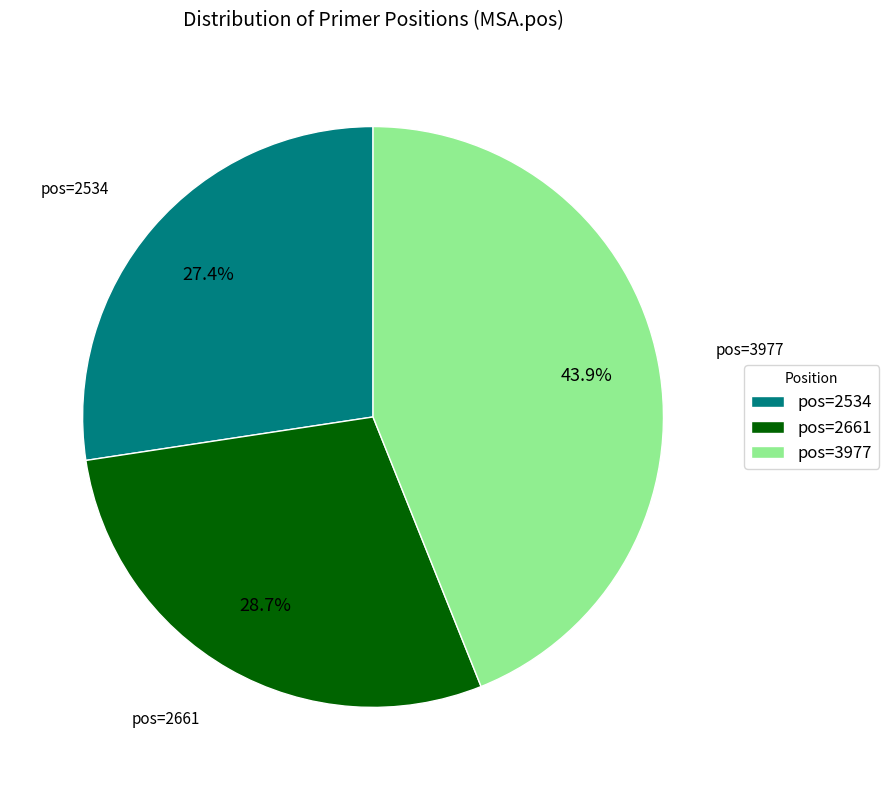

Do pos=2534 and pos=3977 together represent more than half of the pie?

Yes